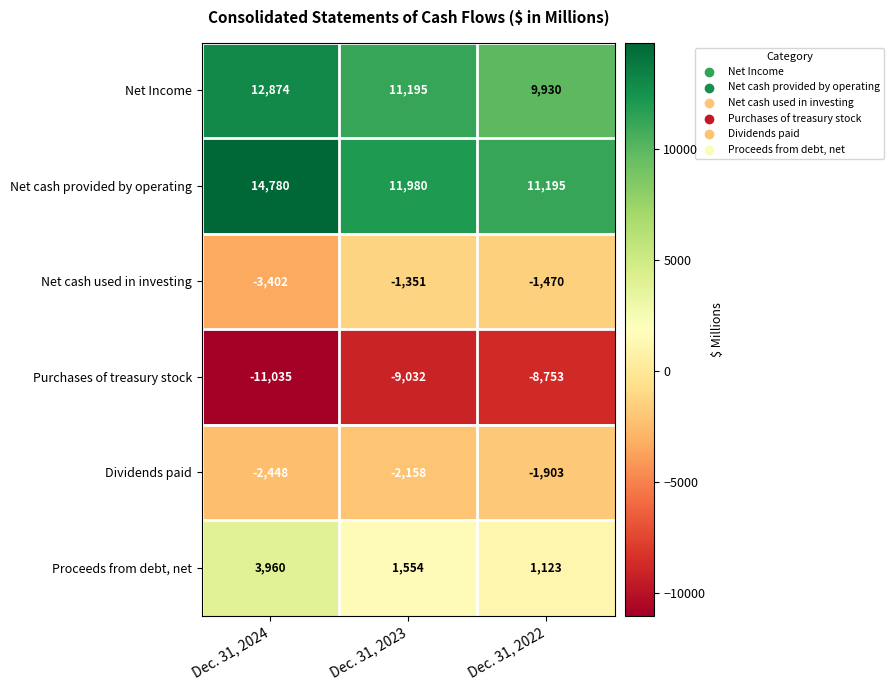

Which series has the largest range (max minus min)?

Net cash provided by operating